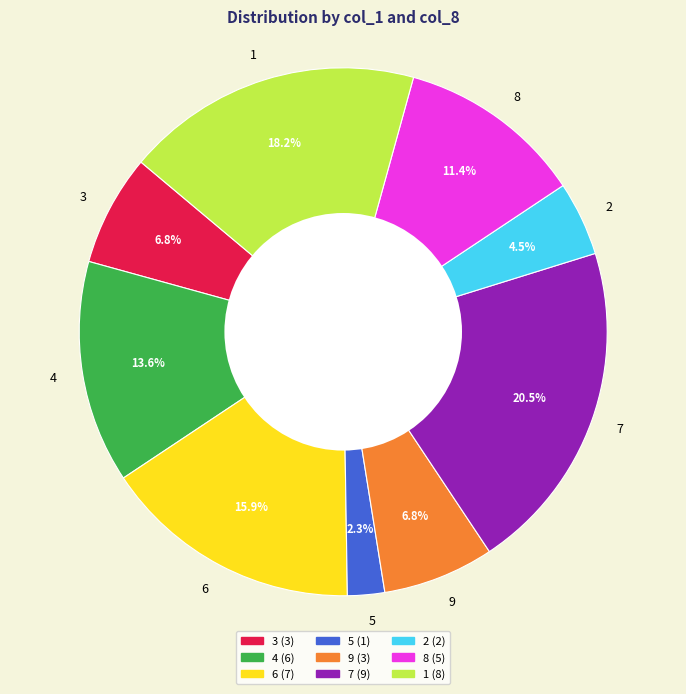

Between 6 and 3, which is larger?

6